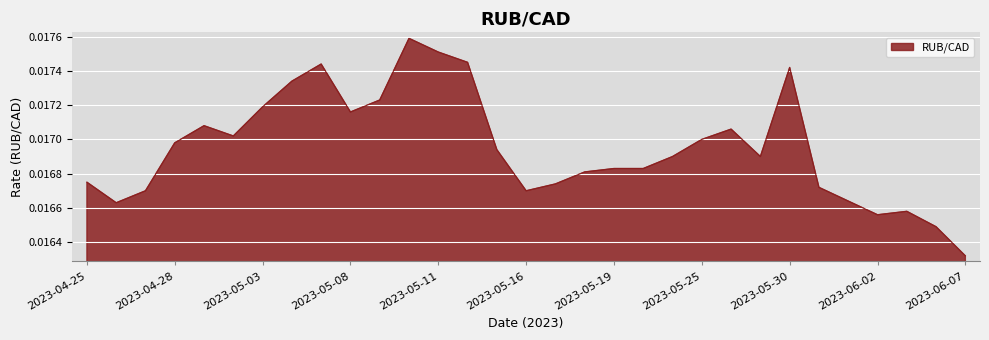

Which label corresponds to the smallest value in the chart?

2023-06-07